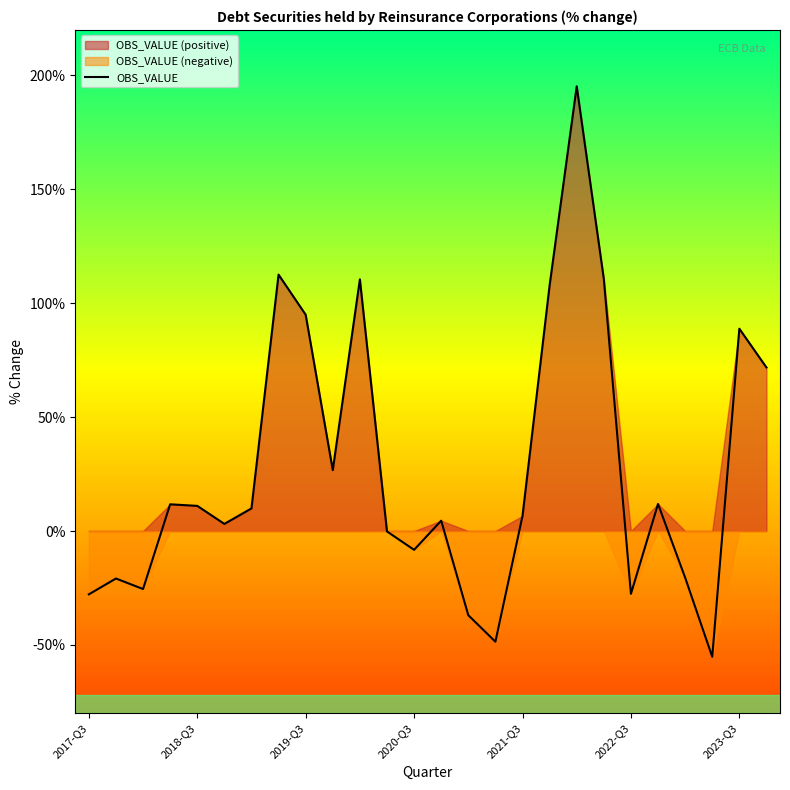

True or false: there are more than 0 points higher than both neighbors.

True